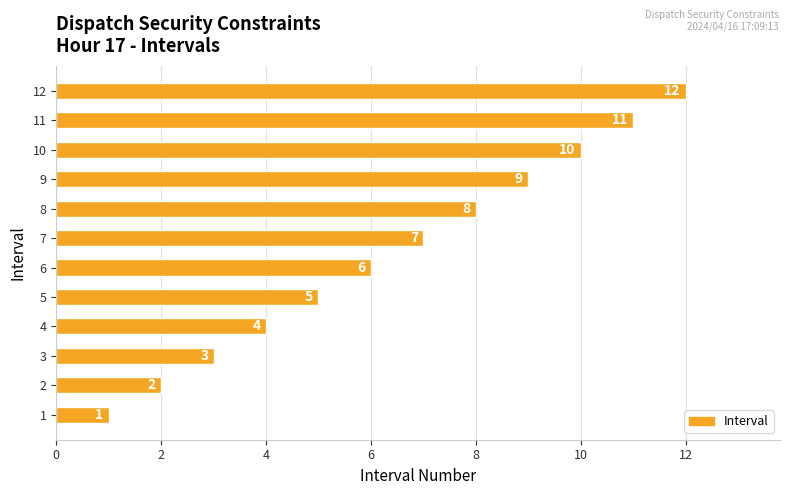

Does the chart contain stacked bars?

No